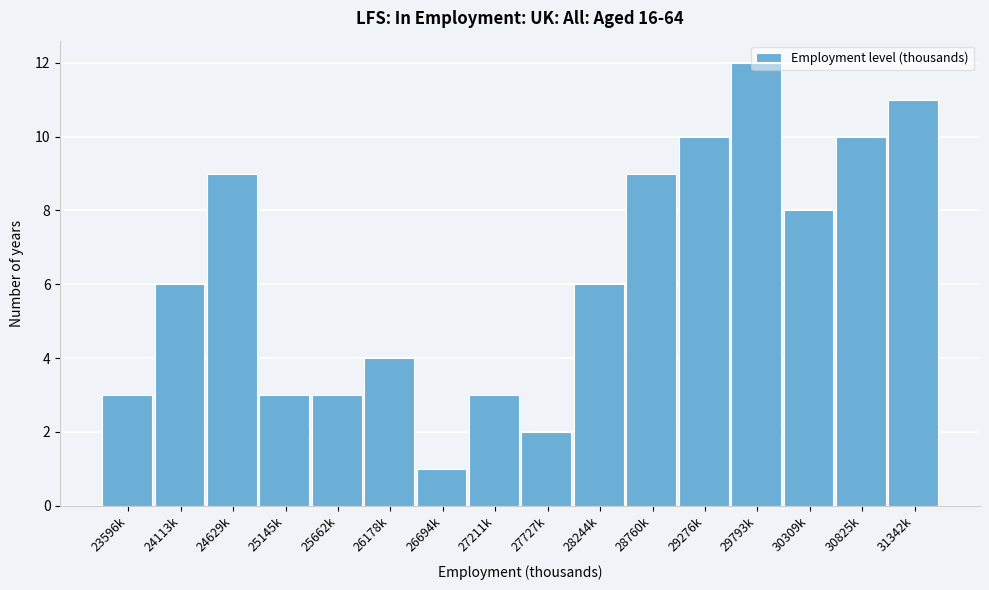

Which category has the lowest value across all series?

26694k